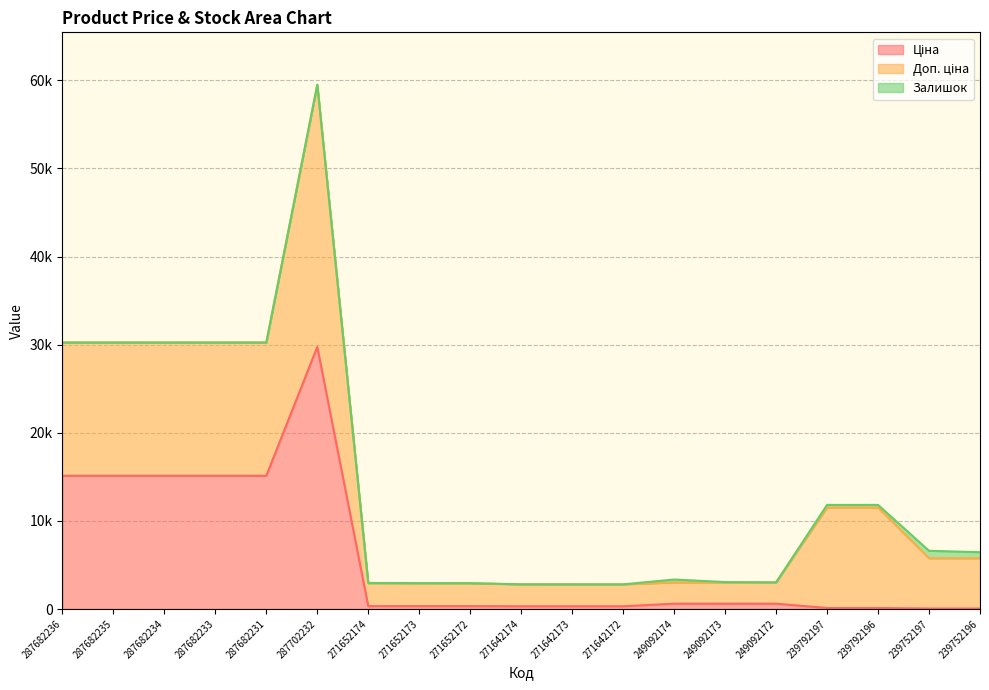

What position from the left is 249092172?

15